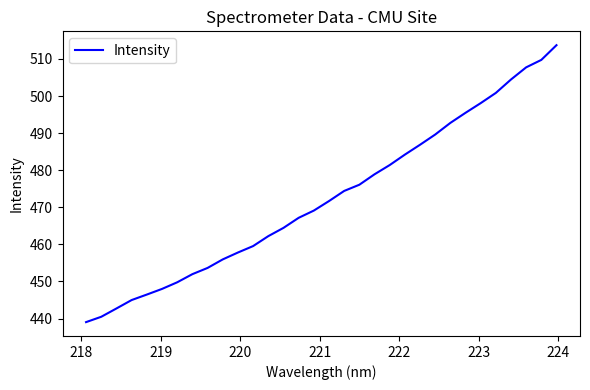

What is the difference between the maximum and minimum values?

74.7